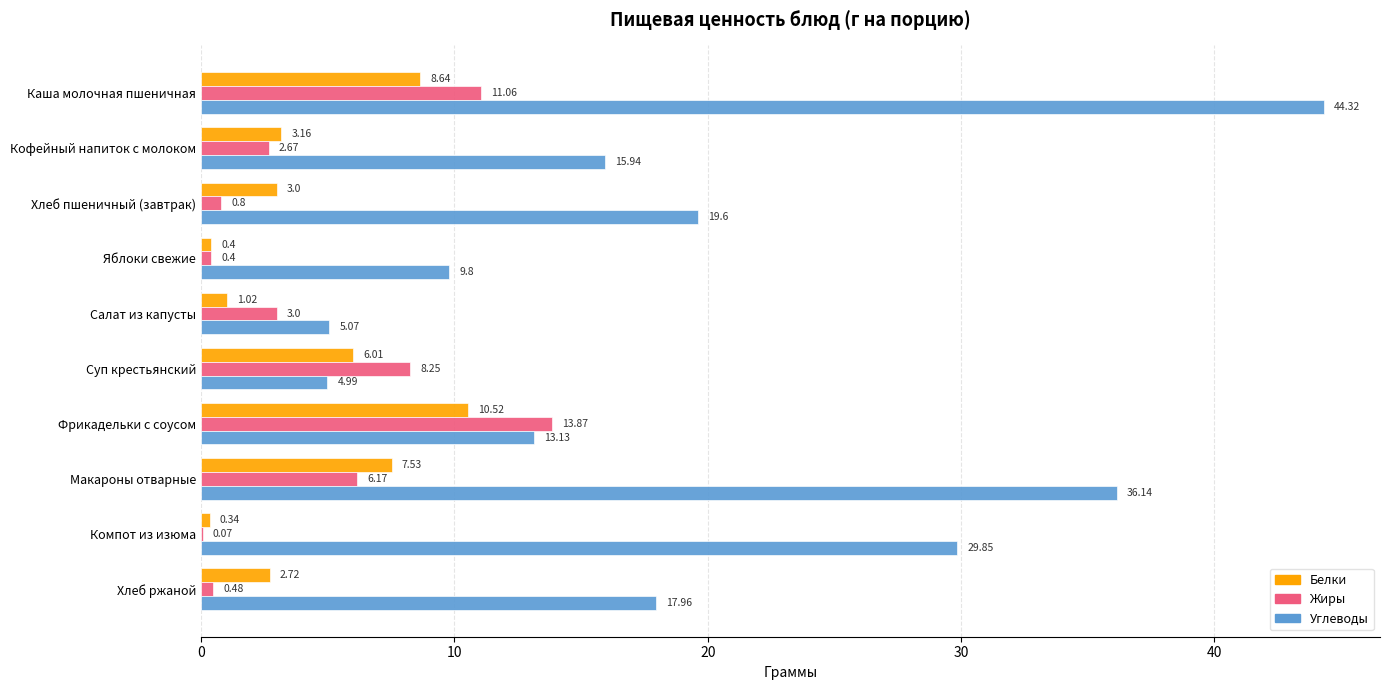

Count the number of data series in this chart.

3